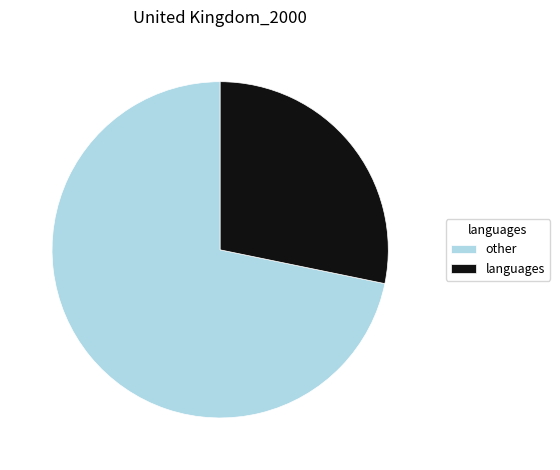

Rank the categories by value from lowest to highest.

languages, other